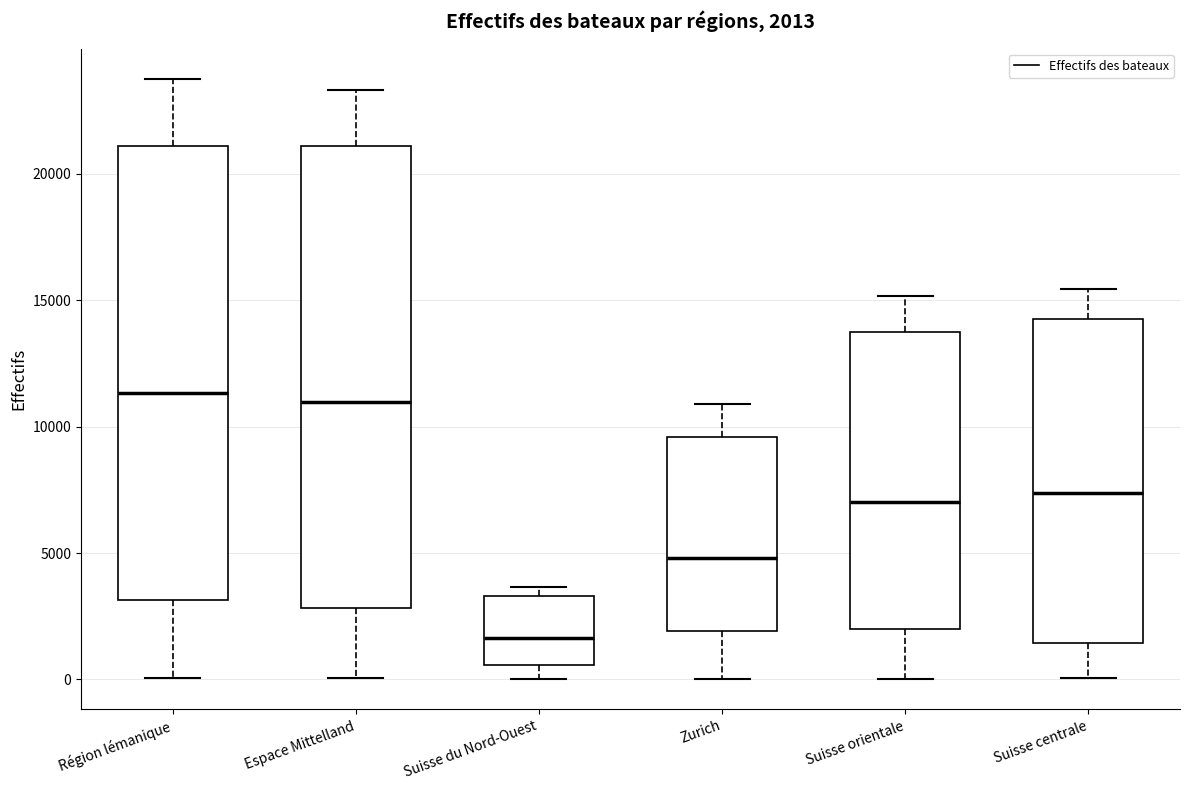

Which box's median line is the lowest?

Suisse du Nord-Ouest